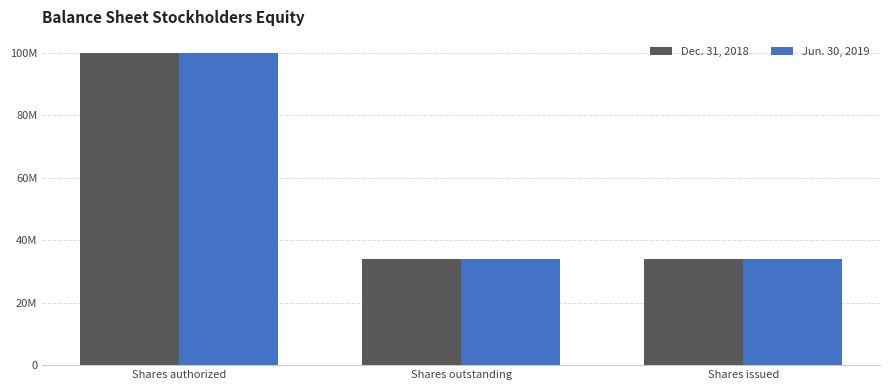

Does the chart contain any negative values?

No